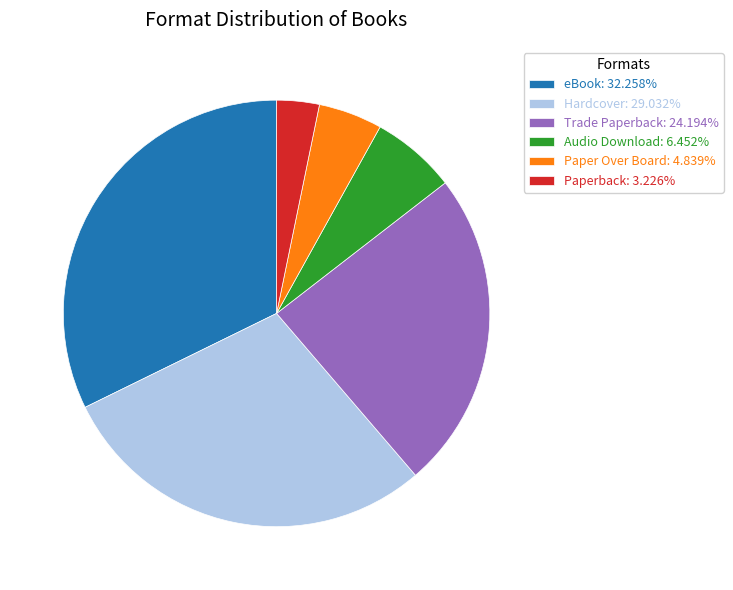

Does eBook: 32.258% represent more than half of the total?

No